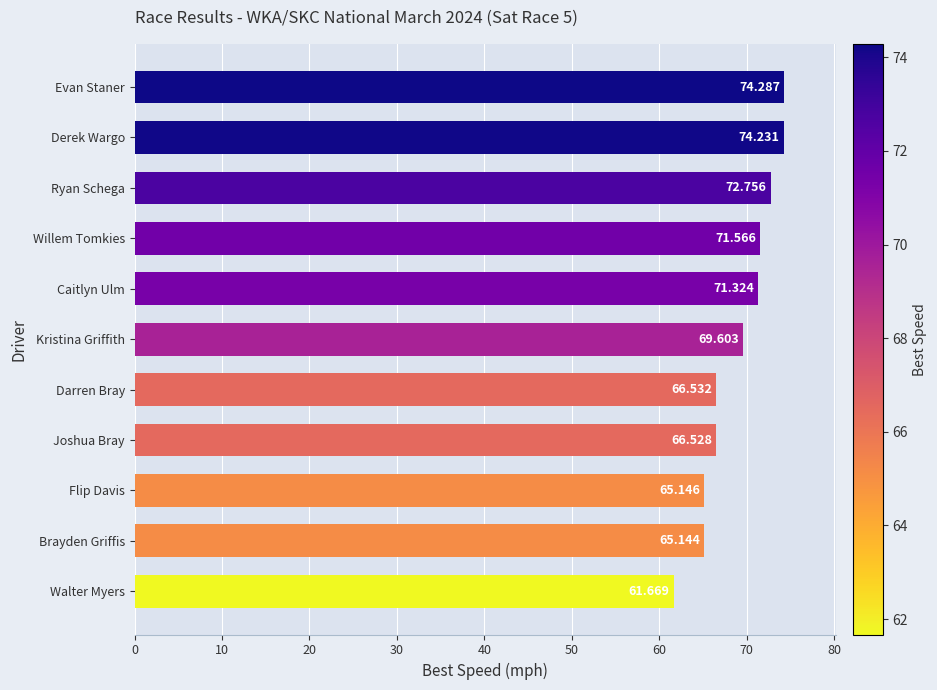

Where is the data nearest to the value 67?

Darren Bray